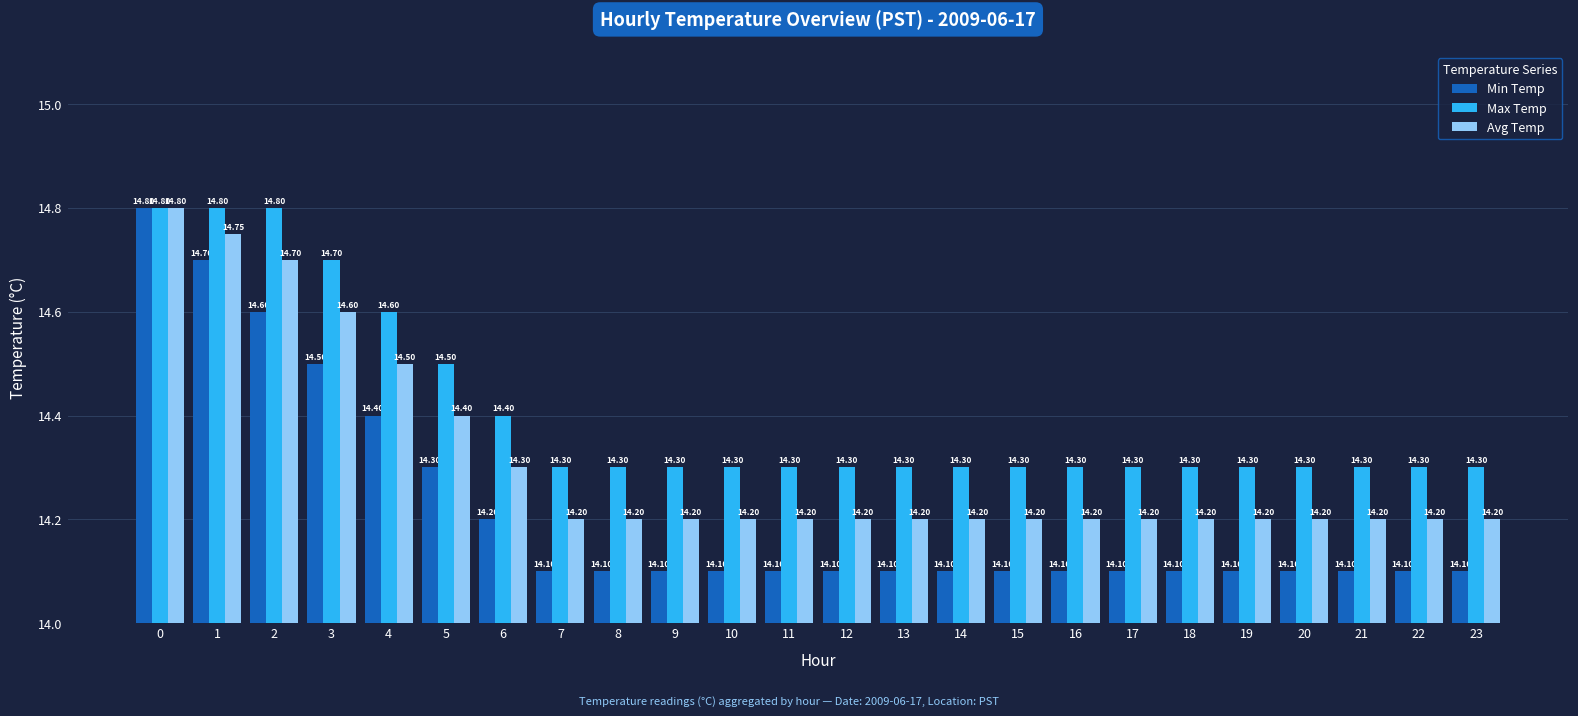

At 18, list the series in order from largest to smallest.

Max Temp, Avg Temp, Min Temp